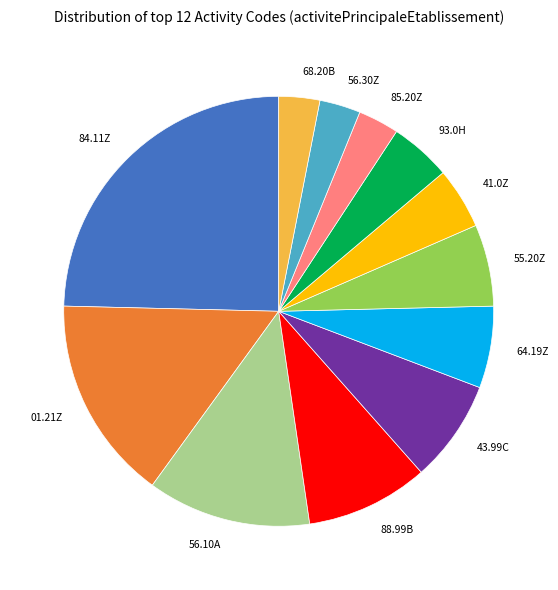

Is the sum of 56.10A and 68.20B greater than half?

No